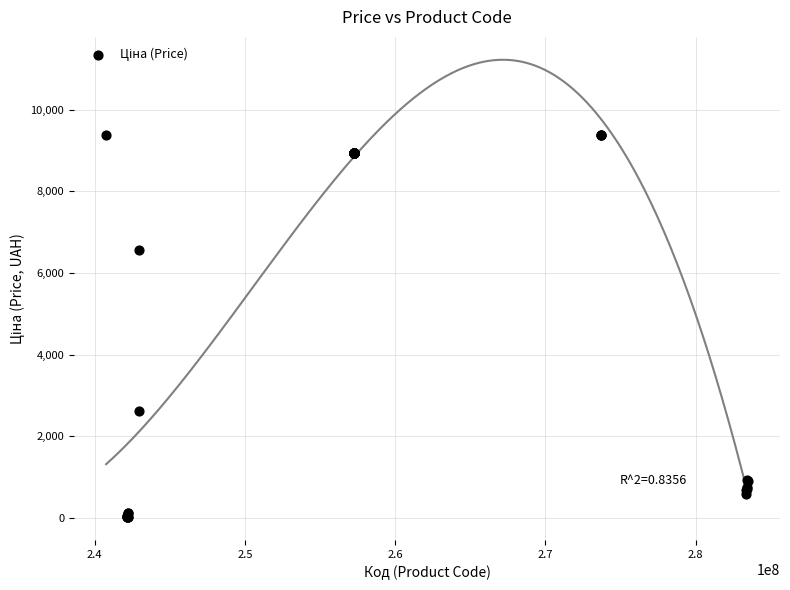

What Y value in the scatter plot is closest to 4699?

6568.8